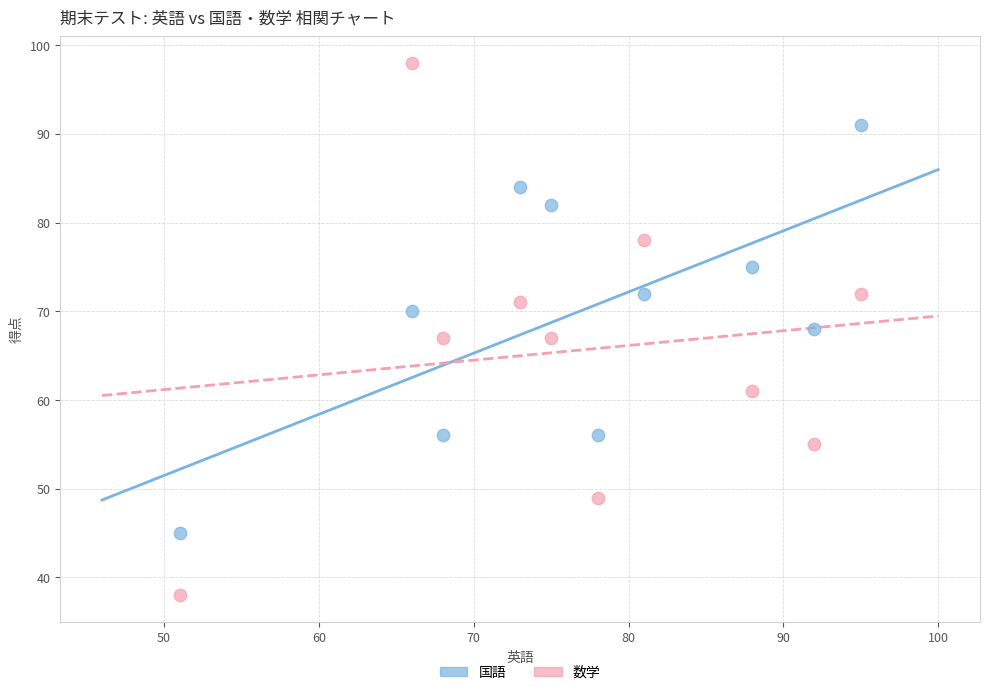

Which series contains the highest Y value?

数学